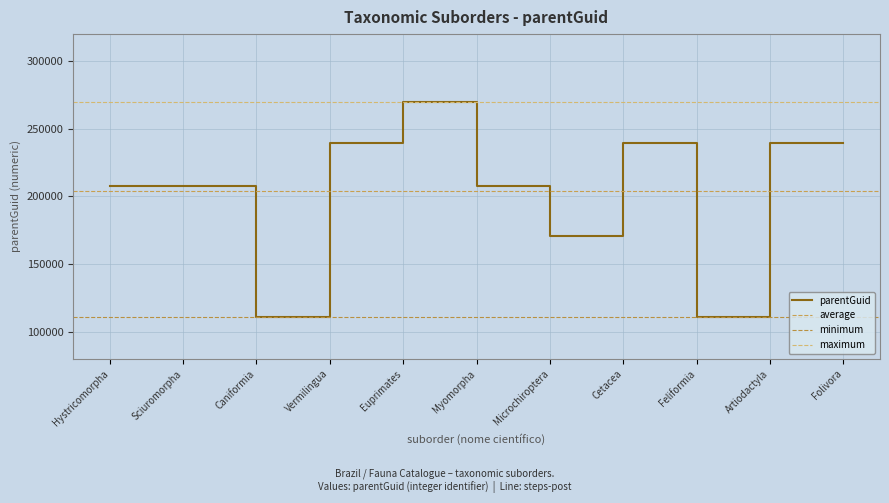

Rank the categories by value from highest to lowest.

Euprimates, Cetacea, Artiodactyla, Vermilingua, Folivora, Hystricomorpha, Sciuromorpha, Myomorpha, Microchiroptera, Caniformia, Feliformia